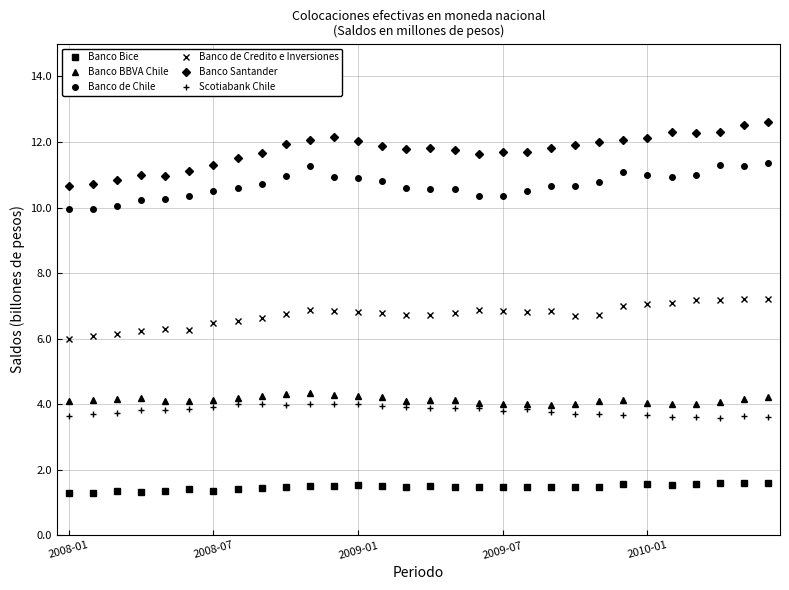

What is the value of the Banco BBVA Chile point at the 7th from the left?

4.1